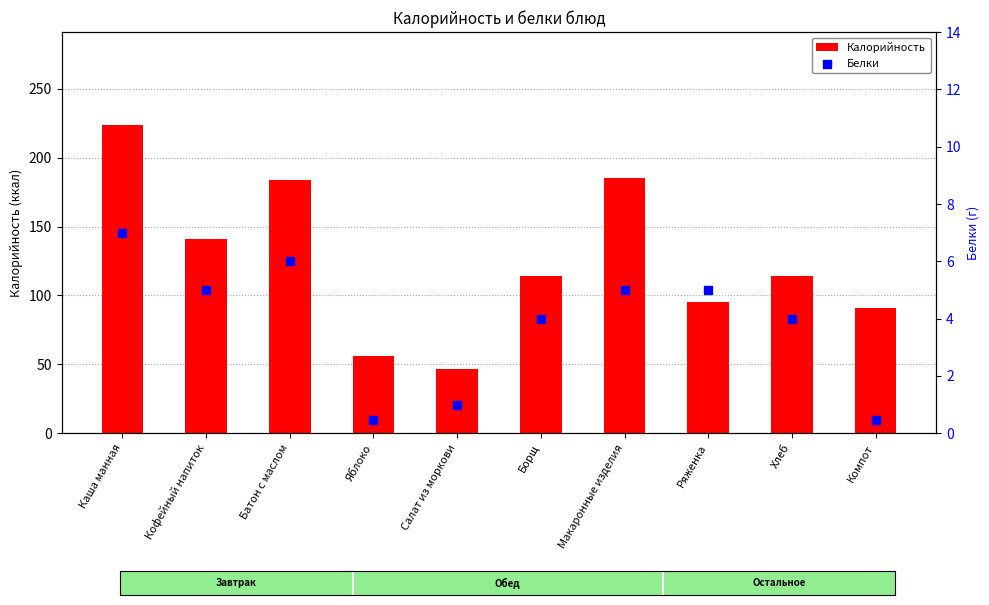

Which series reaches the maximum Y coordinate?

Калорийность